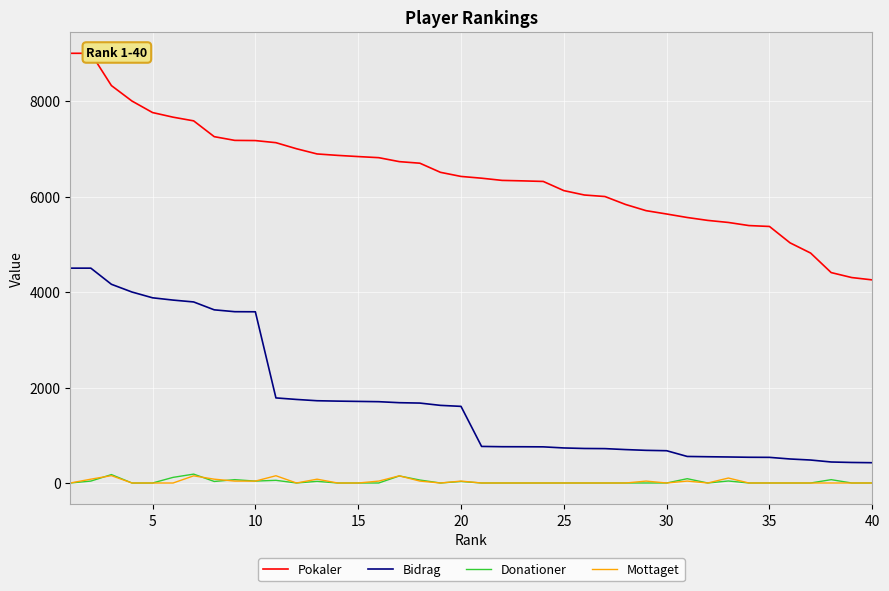

True or false: Mottaget and Bidrag cross at least once.

False